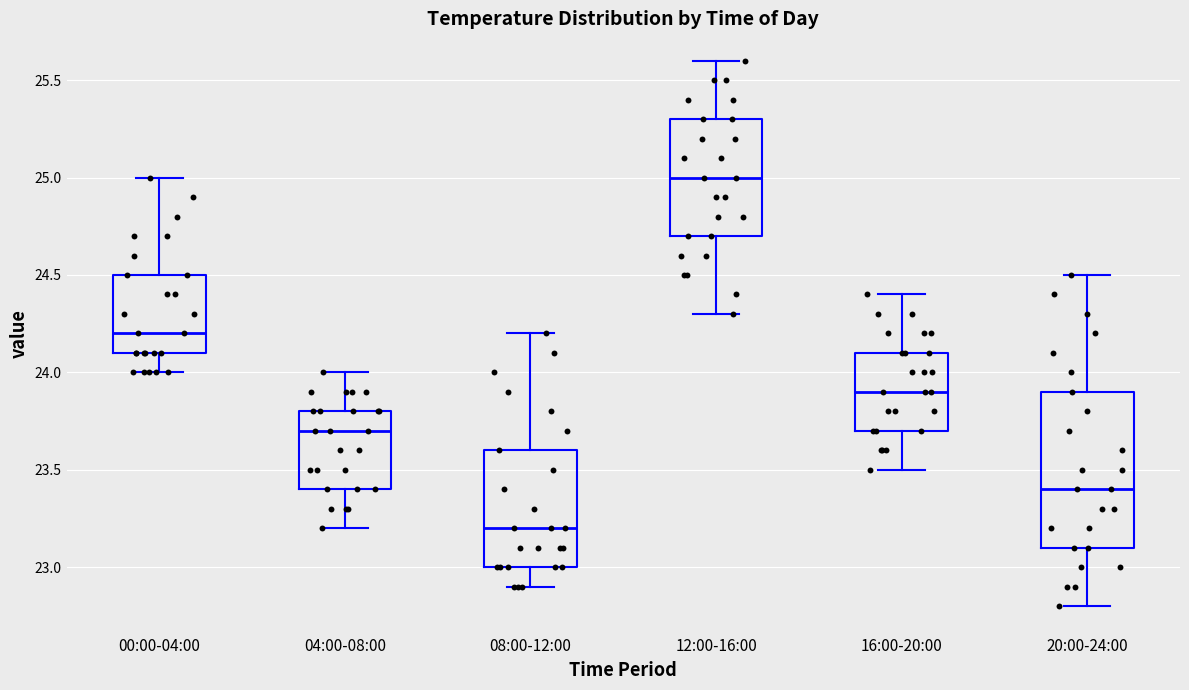

Where is the lower edge of the box for 00:00-04:00 on the y-axis? The values are not printed on the chart, so give them approximately, as read against the axis.

24.1